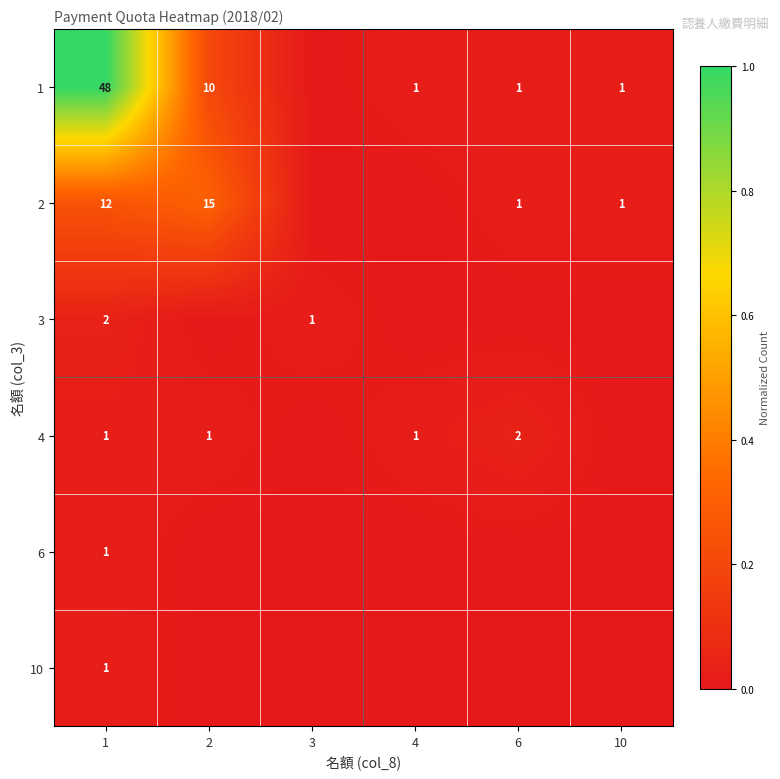

True or false: 4 has a value of 1 at 4.

True